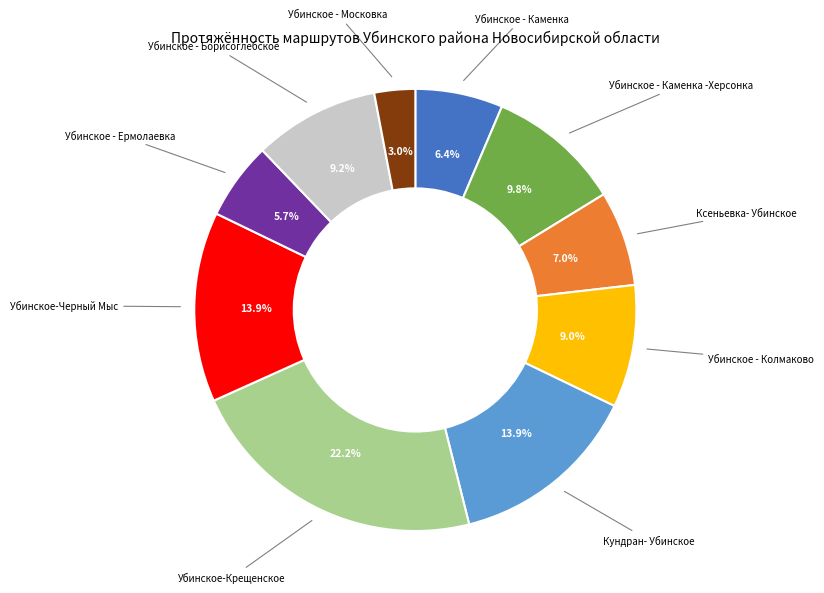

Between Убинское-Крещенское and Убинское - Московка, which is larger?

Убинское-Крещенское